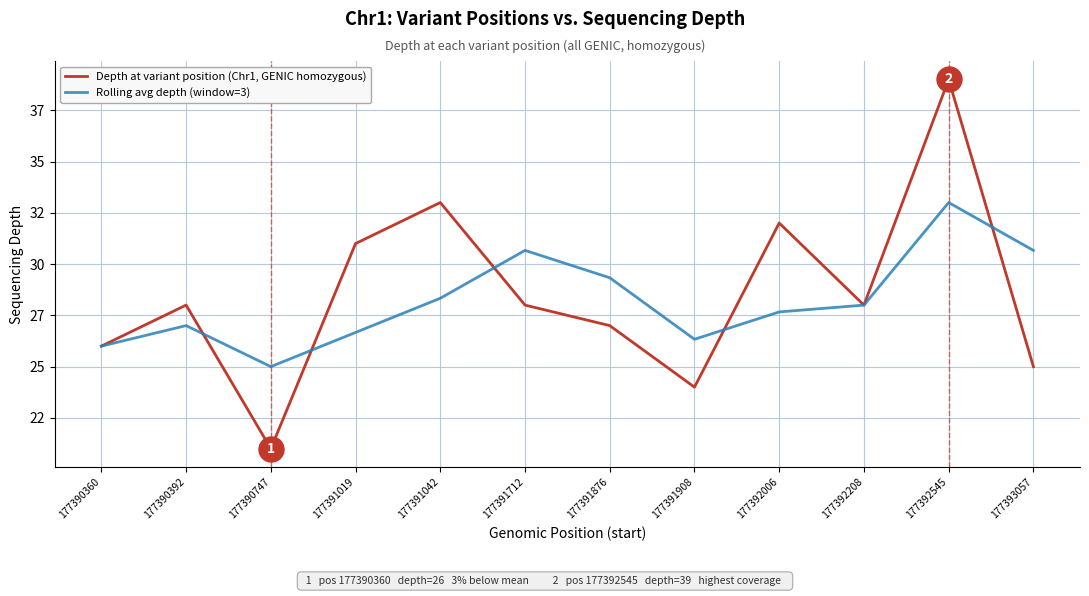

How many intersections are there between Depth at variant position (Chr1, GENIC homozygous) and Rolling avg depth (window=3)?

5